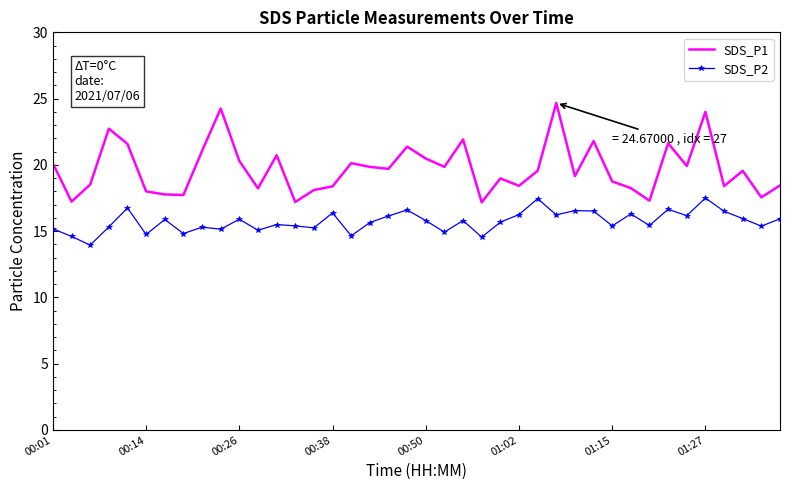

Which series has the widest spread of values?

SDS_P1